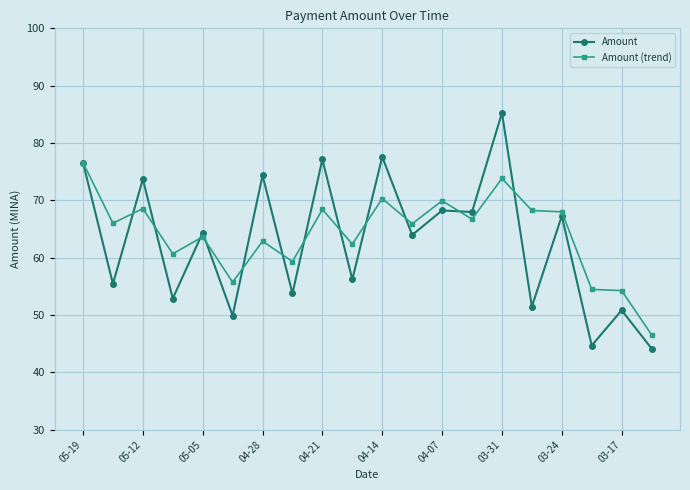

Which series ends up on top after the final intersection of Amount (trend) and Amount?

Amount (trend)